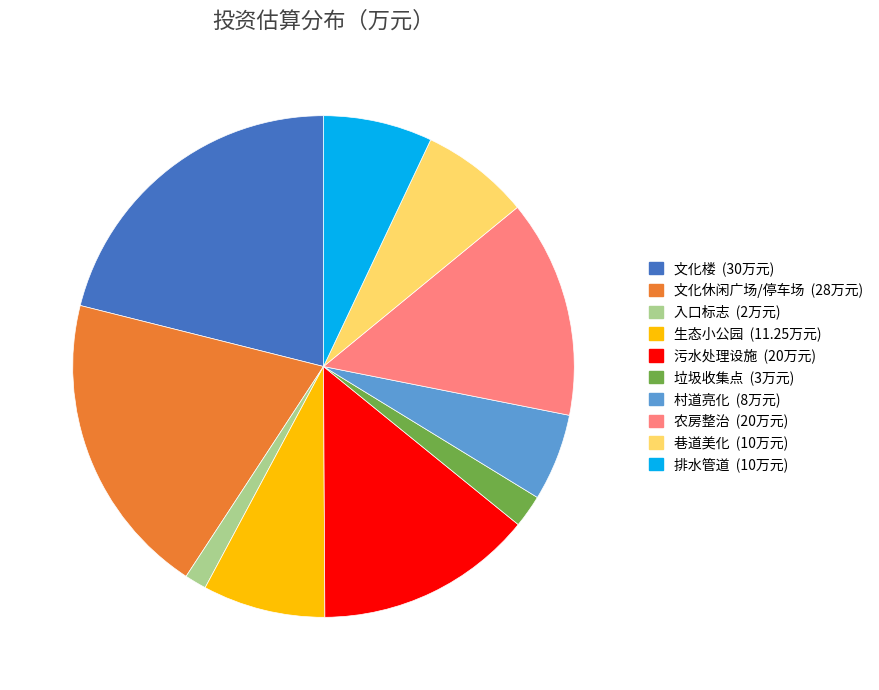

The 污水处理设施 slice represents 21% of the pie. True or false?

False